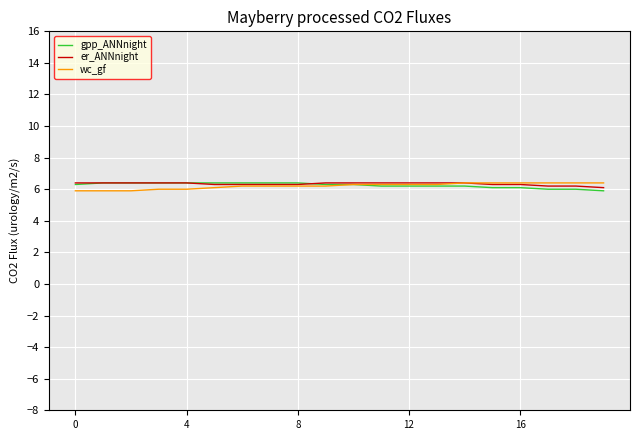

What is the minimum value for wc_gf?

5.9